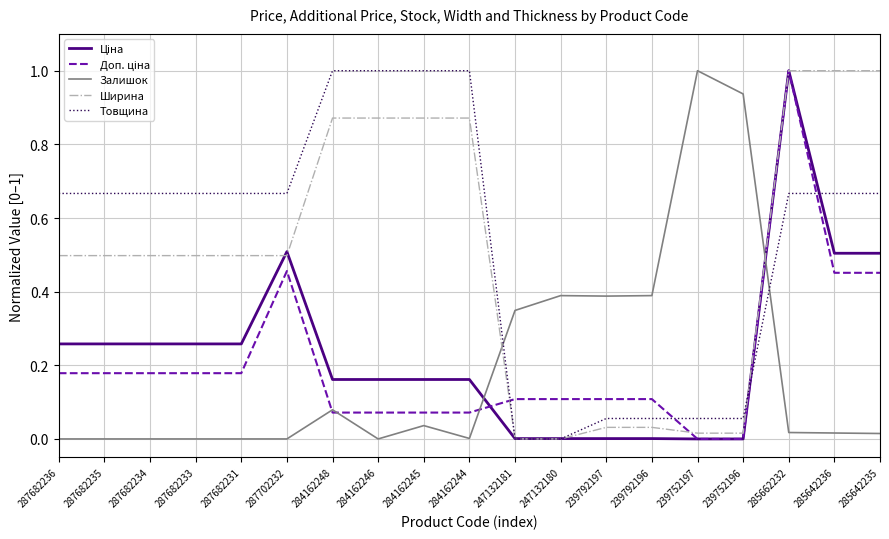

True or false: Залишок has a value of 0.5 at 247132181.

False